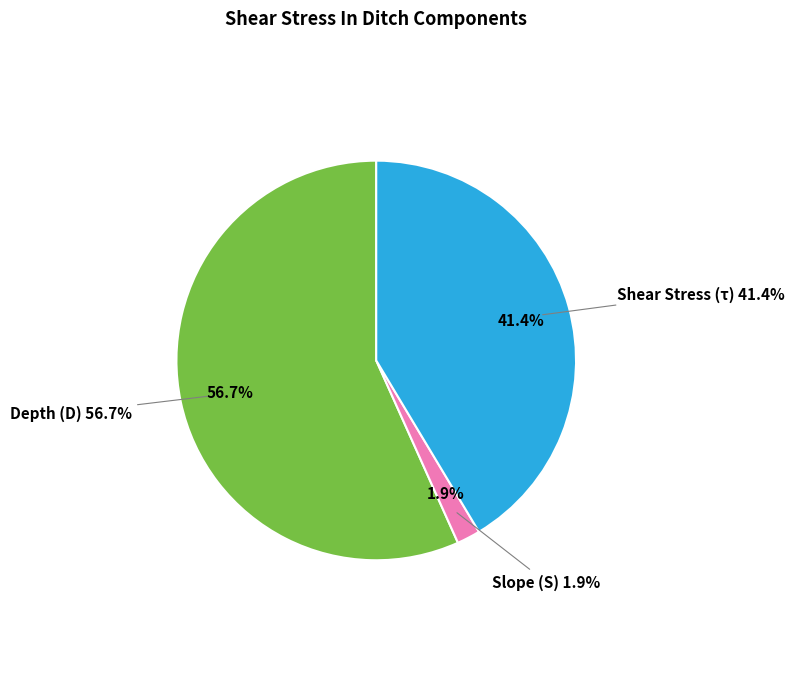

To the nearest percent, what is the average slice percentage?

33%